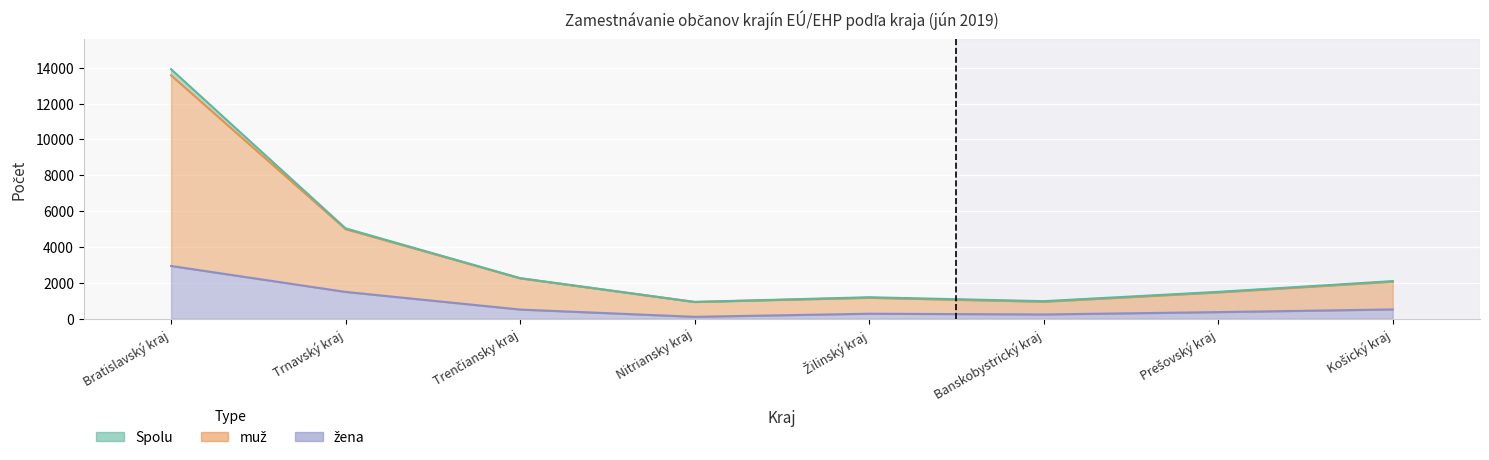

Is the value of žena at Banskobystrický kraj greater than the value of Spolu at Trnavský kraj?

No